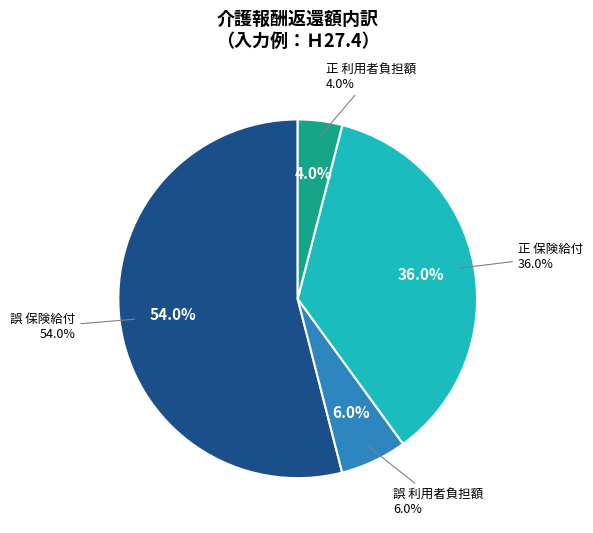

True or false: 正 費用額 (Ｈ27.4) accounts for 40% of the total.

True